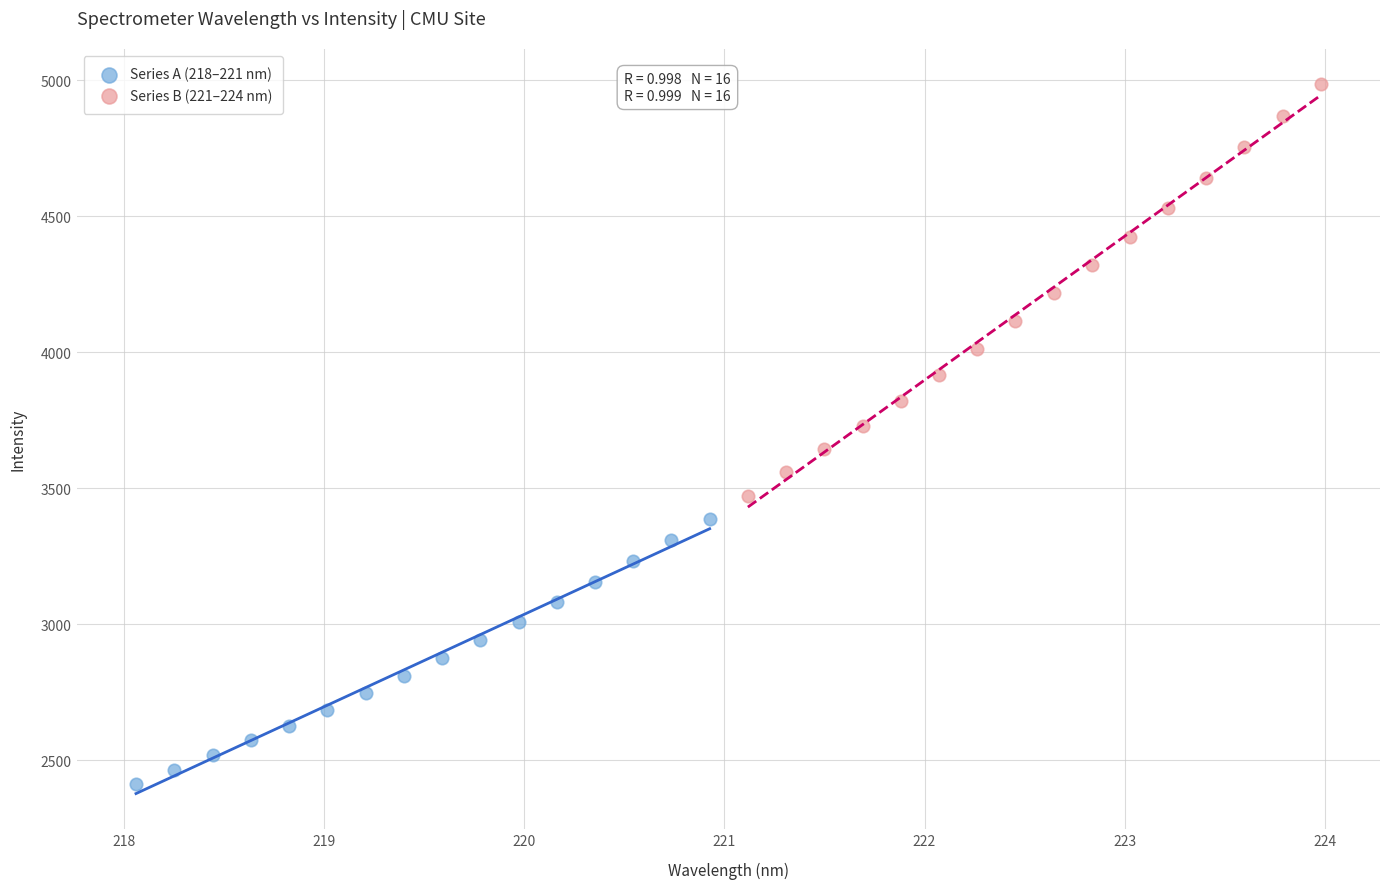

What are all the series names shown in the legend?

Series A (218–221 nm), Series B (221–224 nm)